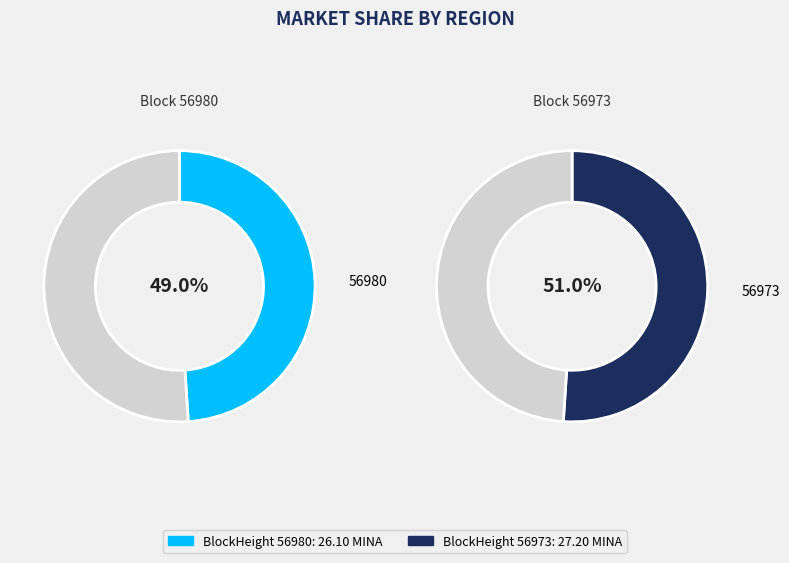

To the nearest percent, what is the difference between the largest and smallest slice percentages?

2%